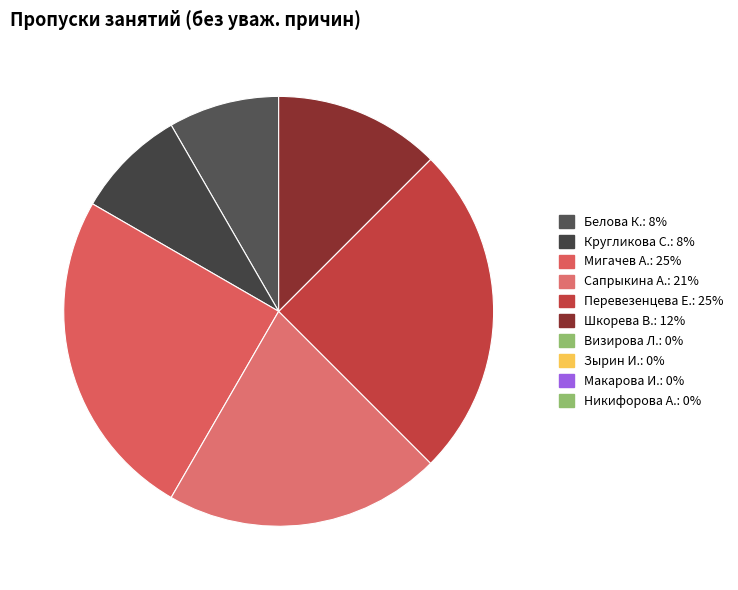

Is there a majority slice in this chart?

No